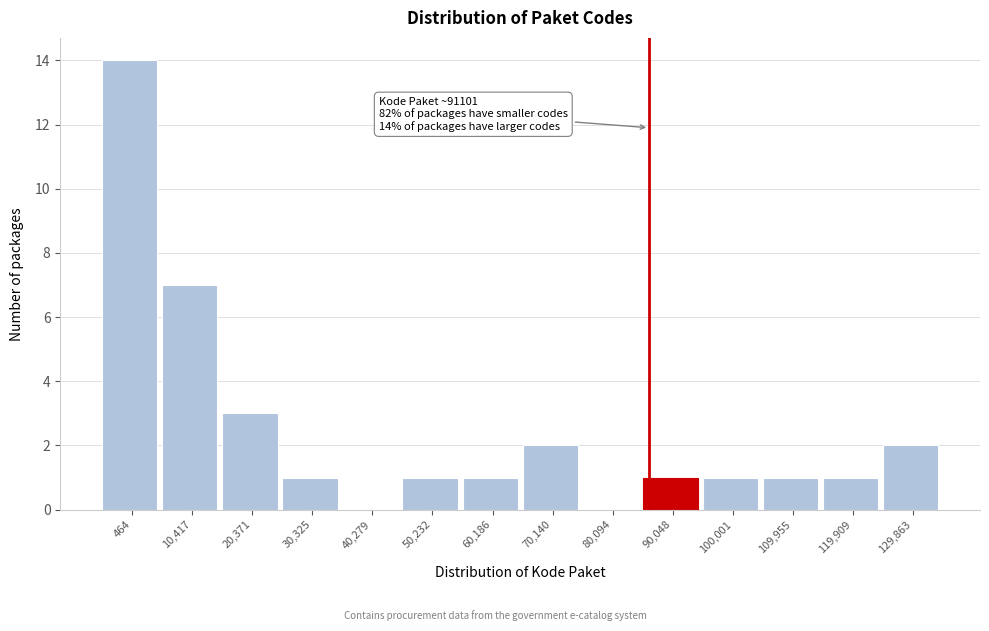

Reading left to right, what are all the values shown in this chart?

464=14	10,417=7	20,371=3	30,325=1	40,279=0	50,232=1	60,186=1	70,140=2	80,094=0	90,048=1	100,001=1	109,955=1	119,909=1	129,863=2